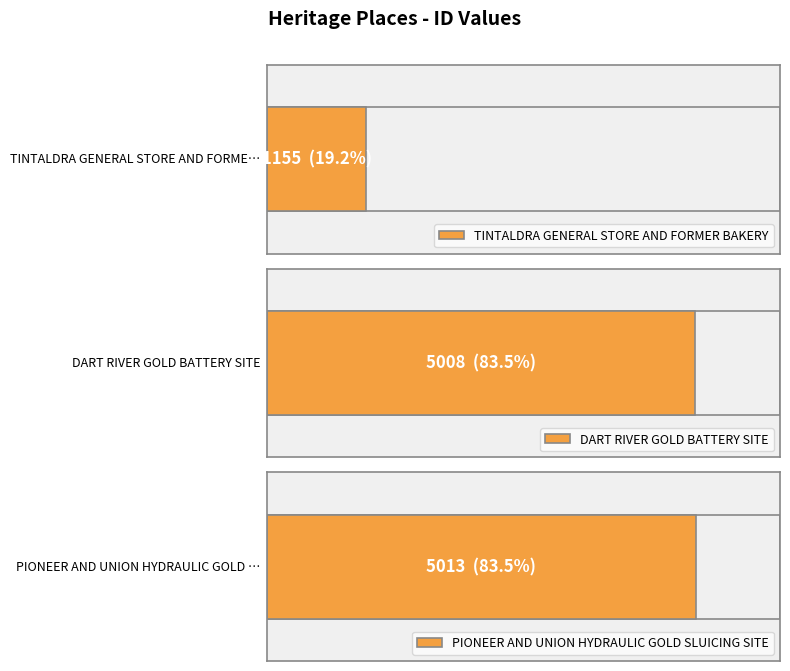

Which label corresponds to the largest value in the chart?

PIONEER AND UNION HYDRAULIC GOLD SLUICING SITE